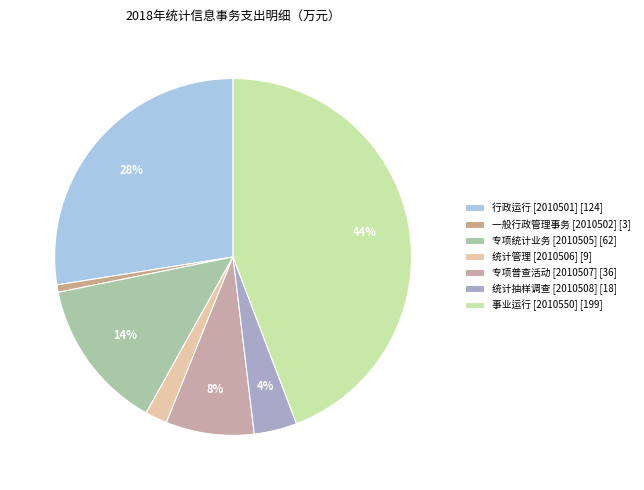

How many segments does this pie chart have?

7